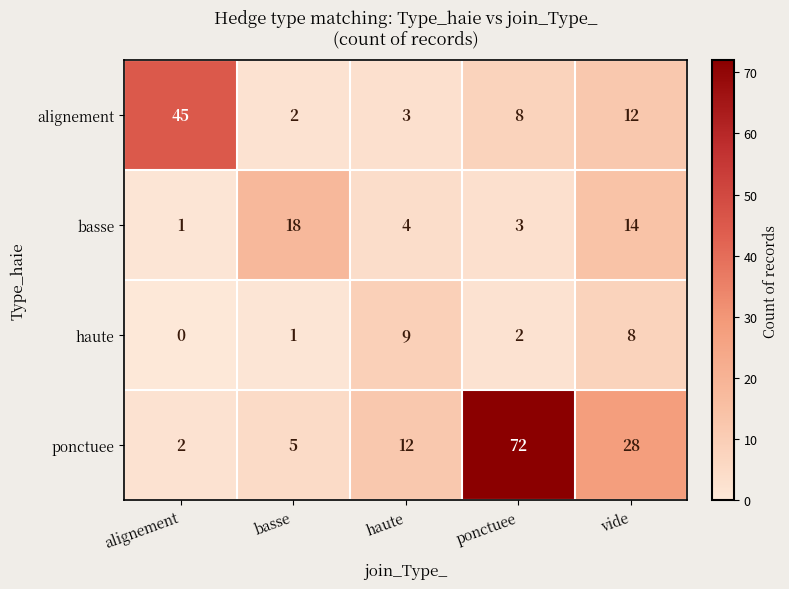

Where is ponctuee nearest to the value 37?

vide